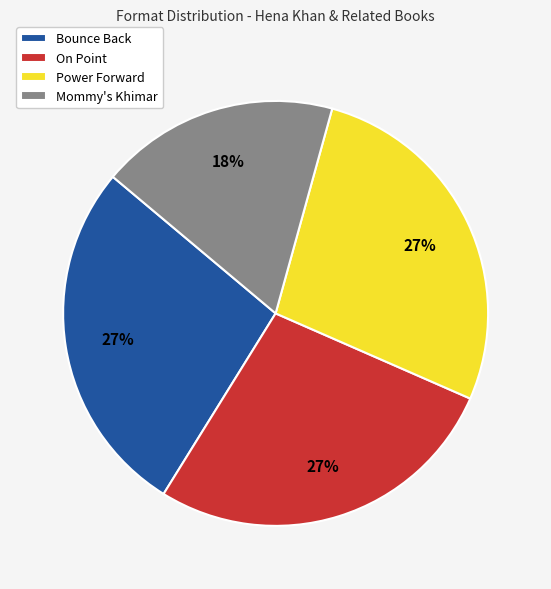

Do Mommy's Khimar and Bounce Back together represent more than half of the pie?

No